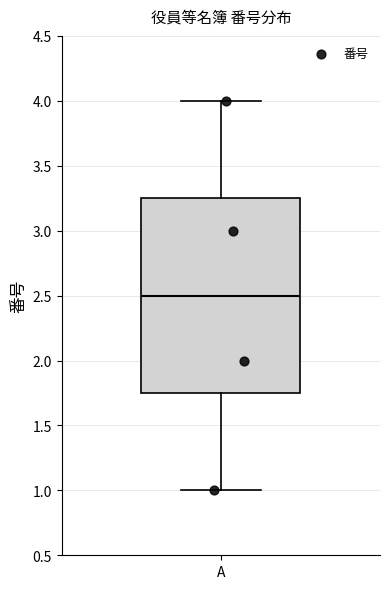

Transcribe this box plot: give where the median line is, the range the box spans, and where the two whiskers end, as read against the y-axis. The values are not printed on the chart, so give them approximately, as read against the axis.

median 2.50, box 1.75 to 3.25, whiskers 1.00 to 4.00